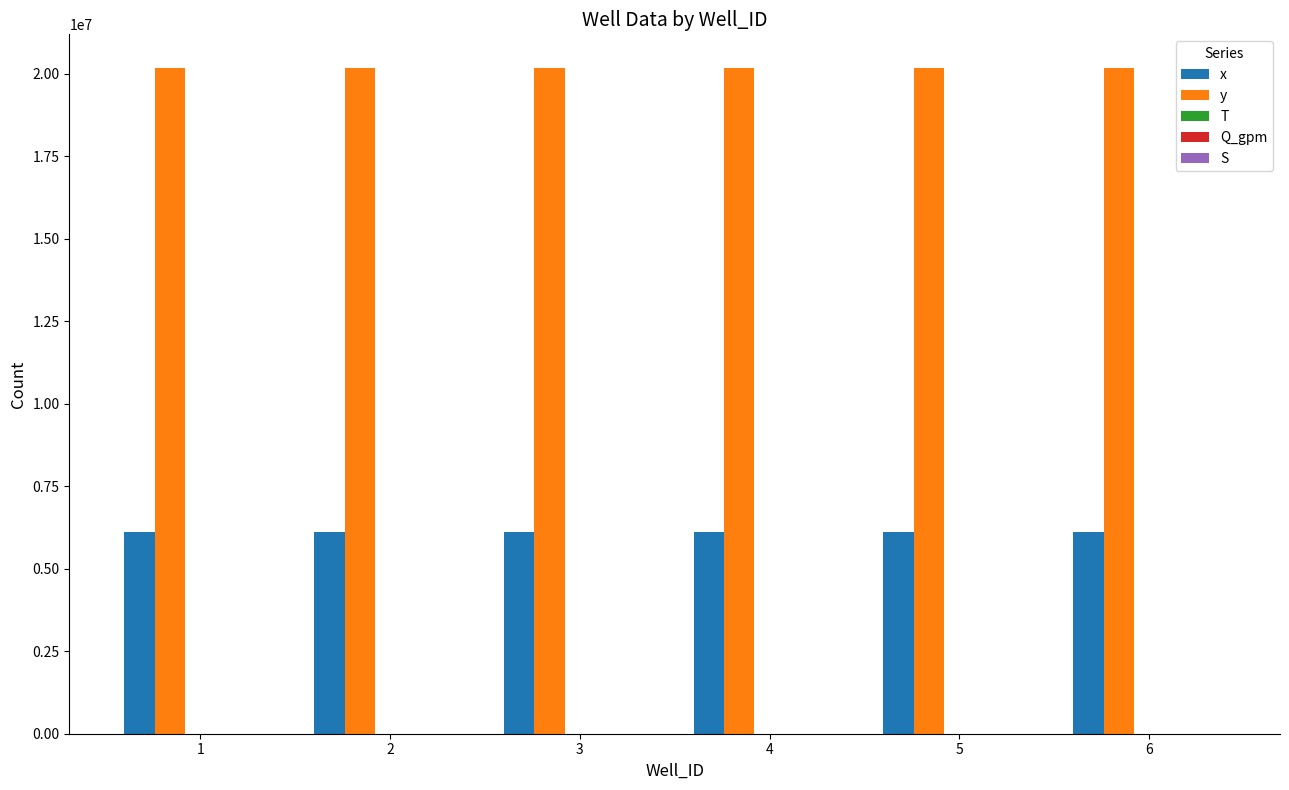

What is the value of the x bar at the 1st from the left?

6103895.7